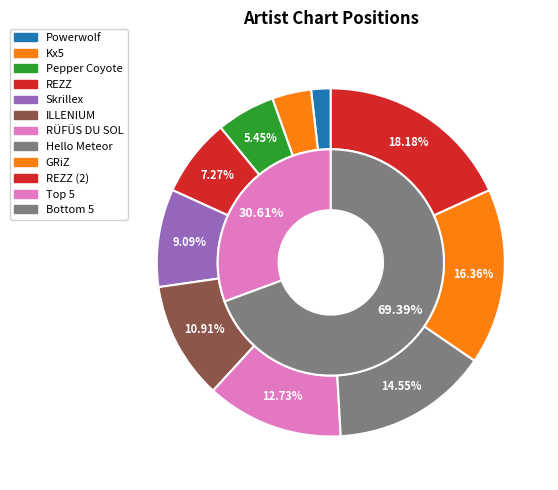

What is the change in value from Powerwolf to REZZ?

+3